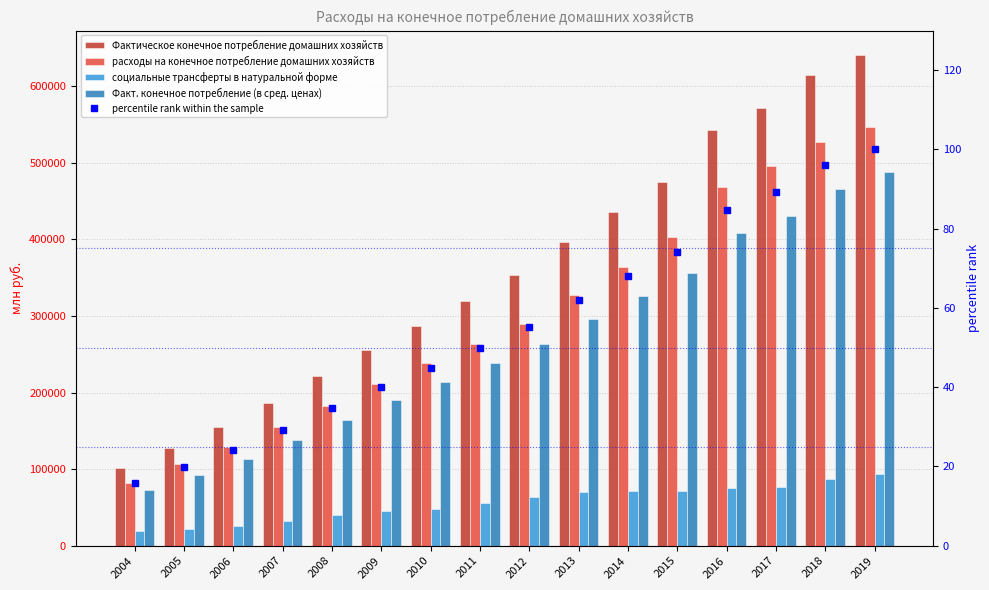

Between 2010 and 2011, which series saw the biggest shift?

Фактическое конечное потребление домашних хозяйств